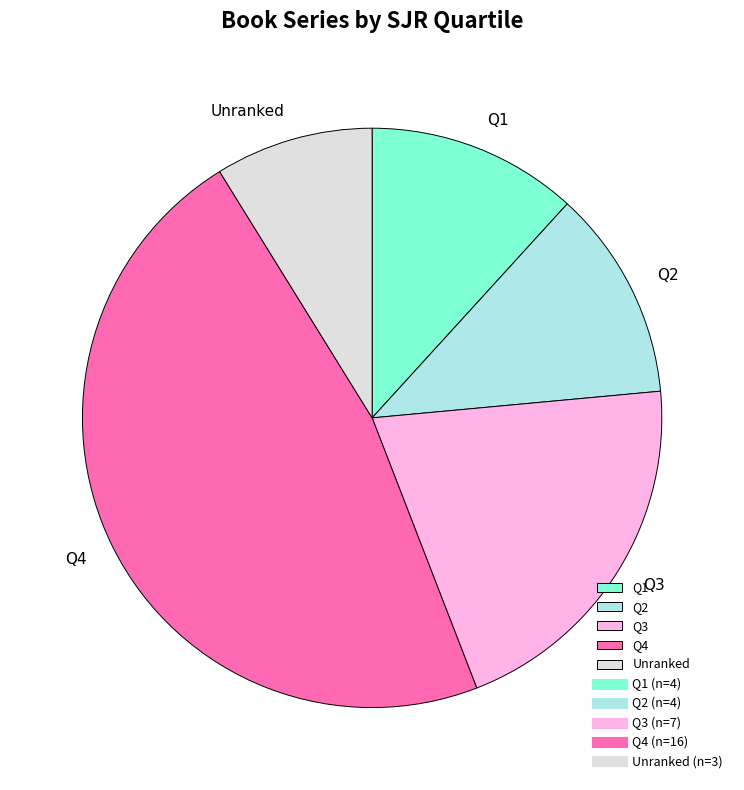

What is the ratio of the value at Q3 to the value at Q1?

1.8